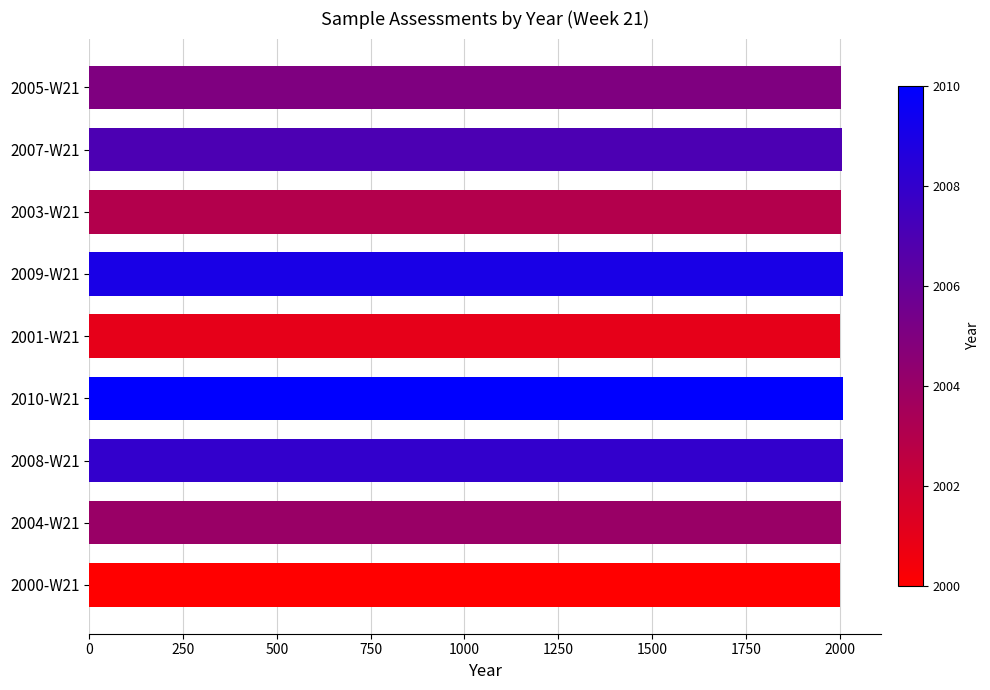

Approximately how many times larger is the value at 2007-W21 compared to 2005-W21?

1.0